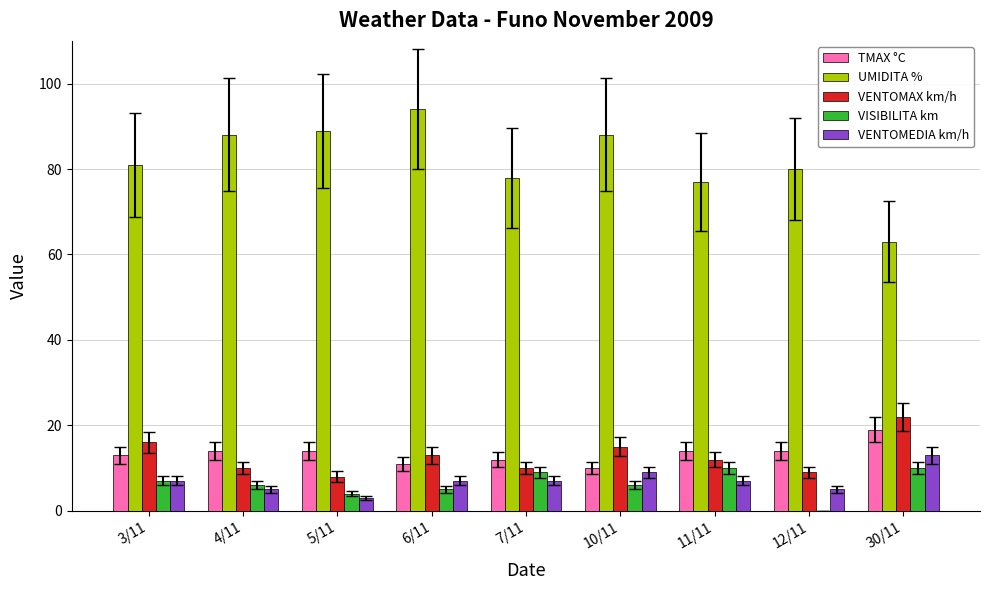

How many values in VISIBILITA km are above zero?

8